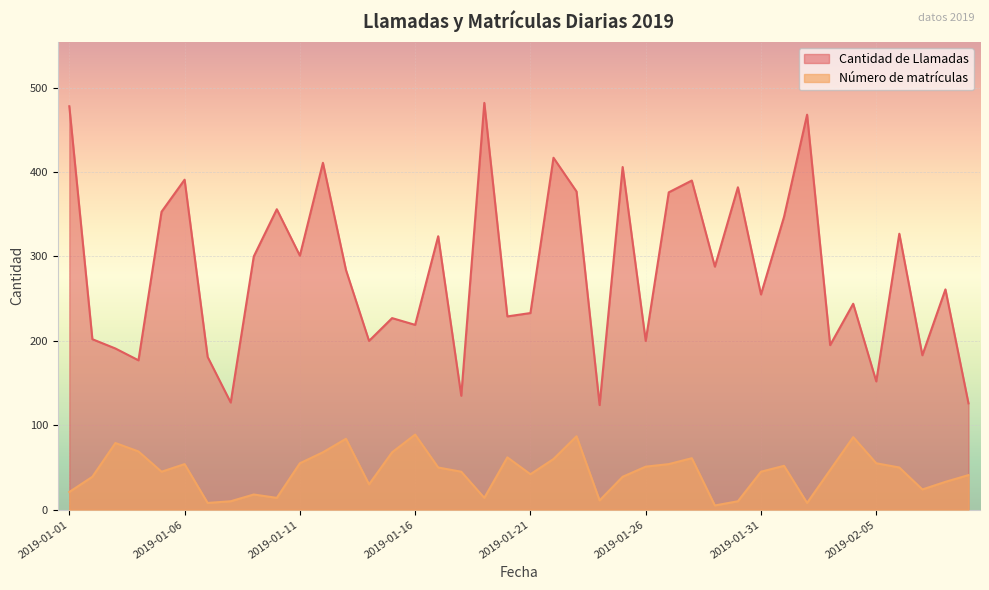

Reading left to right, what are all the values shown in this chart?

Cantidad de Llamadas: 2019-01-01=478	2019-01-02=202	2019-01-03=191	2019-01-04=177	2019-01-05=353	2019-01-06=391	2019-01-07=181	2019-01-08=127	2019-01-09=300	2019-01-10=356	2019-01-11=301	2019-01-12=411	2019-01-13=284	2019-01-14=200	2019-01-15=227	2019-01-16=219	2019-01-17=324	2019-01-18=135	2019-01-19=482	2019-01-20=229	2019-01-21=233	2019-01-22=417	2019-01-23=377	2019-01-24=124	2019-01-25=406	2019-01-26=200	2019-01-27=376	2019-01-28=390	2019-01-29=288	2019-01-30=382	2019-01-31=255	2019-02-01=347	2019-02-02=468	2019-02-03=195	2019-02-04=244	2019-02-05=152	2019-02-06=327	2019-02-07=183	2019-02-08=261	2019-02-09=126
Número de matrículas: 2019-01-01=21	2019-01-02=39	2019-01-03=79	2019-01-04=69	2019-01-05=45	2019-01-06=54	2019-01-07=8	2019-01-08=10	2019-01-09=18	2019-01-10=14	2019-01-11=55	2019-01-12=68	2019-01-13=84	2019-01-14=30	2019-01-15=68	2019-01-16=89	2019-01-17=50	2019-01-18=45	2019-01-19=14	2019-01-20=62	2019-01-21=42	2019-01-22=60	2019-01-23=87	2019-01-24=11	2019-01-25=39	2019-01-26=51	2019-01-27=54	2019-01-28=61	2019-01-29=5	2019-01-30=10	2019-01-31=45	2019-02-01=52	2019-02-02=8	2019-02-03=47	2019-02-04=86	2019-02-05=55	2019-02-06=50	2019-02-07=24	2019-02-08=33	2019-02-09=41